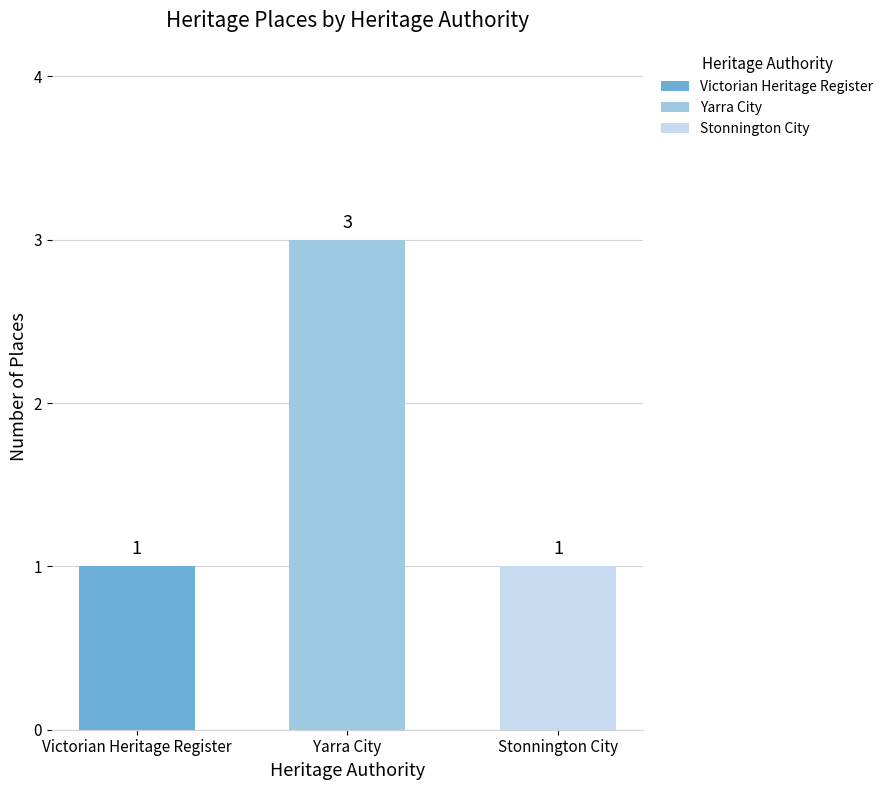

What position from the left is Stonnington City?

3